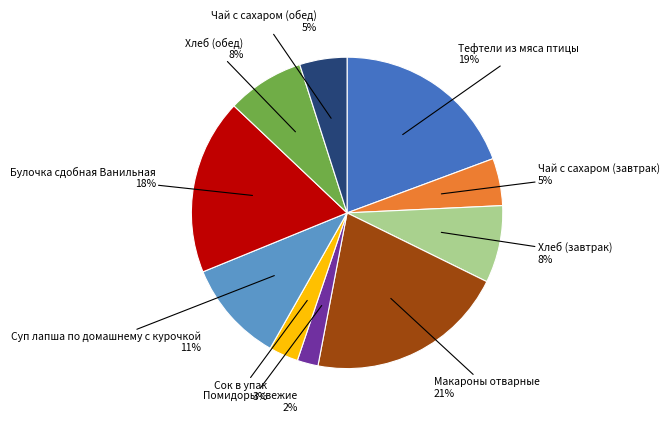

What percentage is the Сок в упак slice, to the nearest percent?

3%